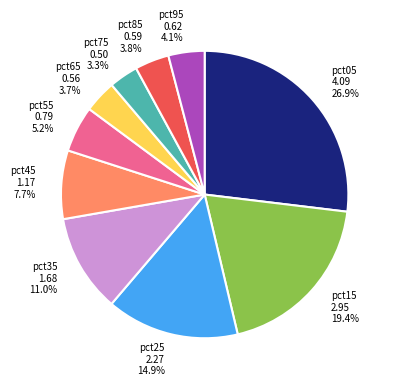

Which slice is the largest?

pct05